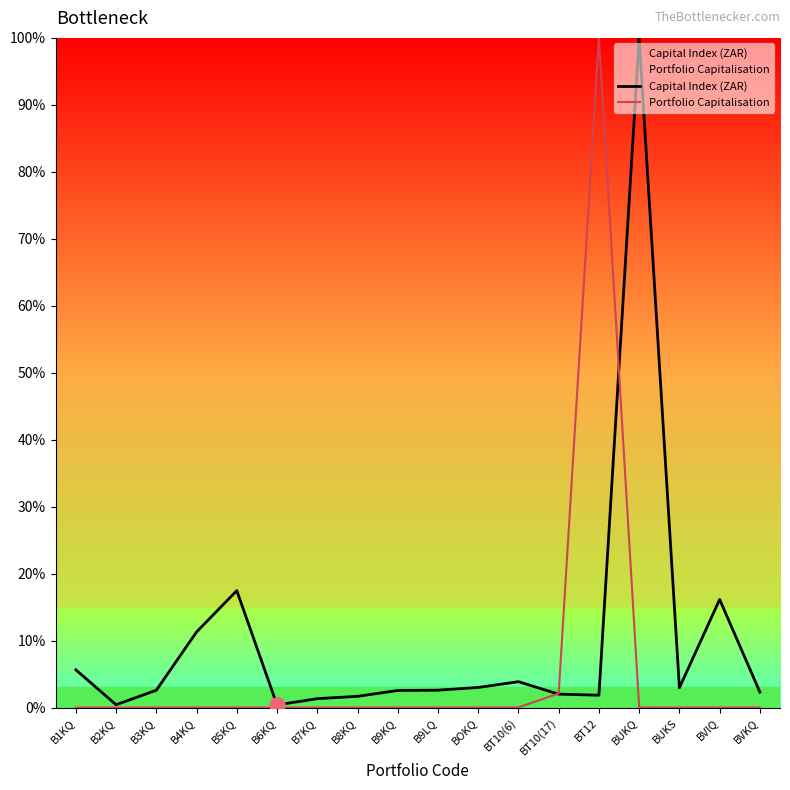

At how many categories does at least one series exceed 49?

2